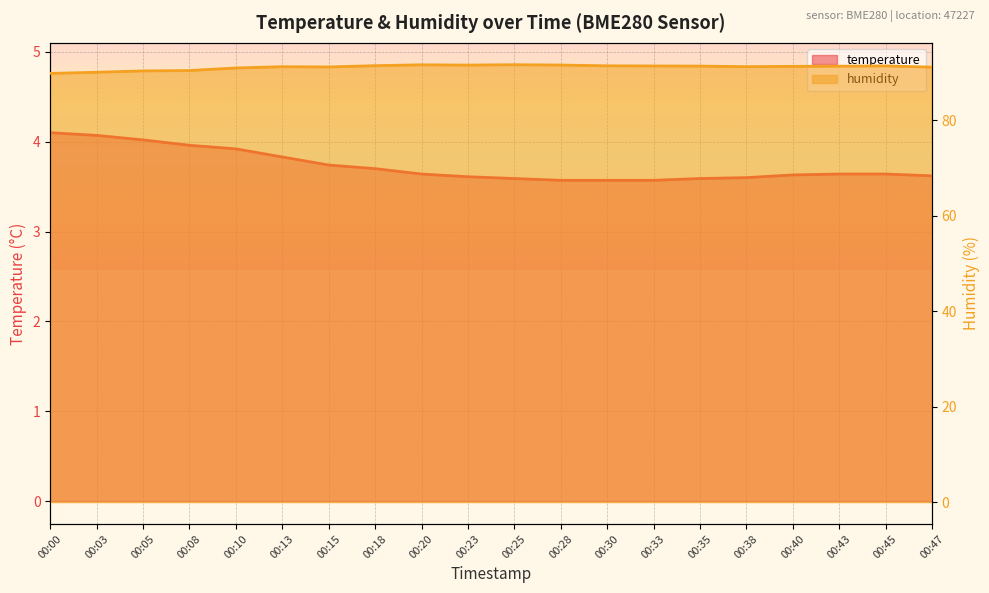

True or false: temperature and humidity cross at least once.

False